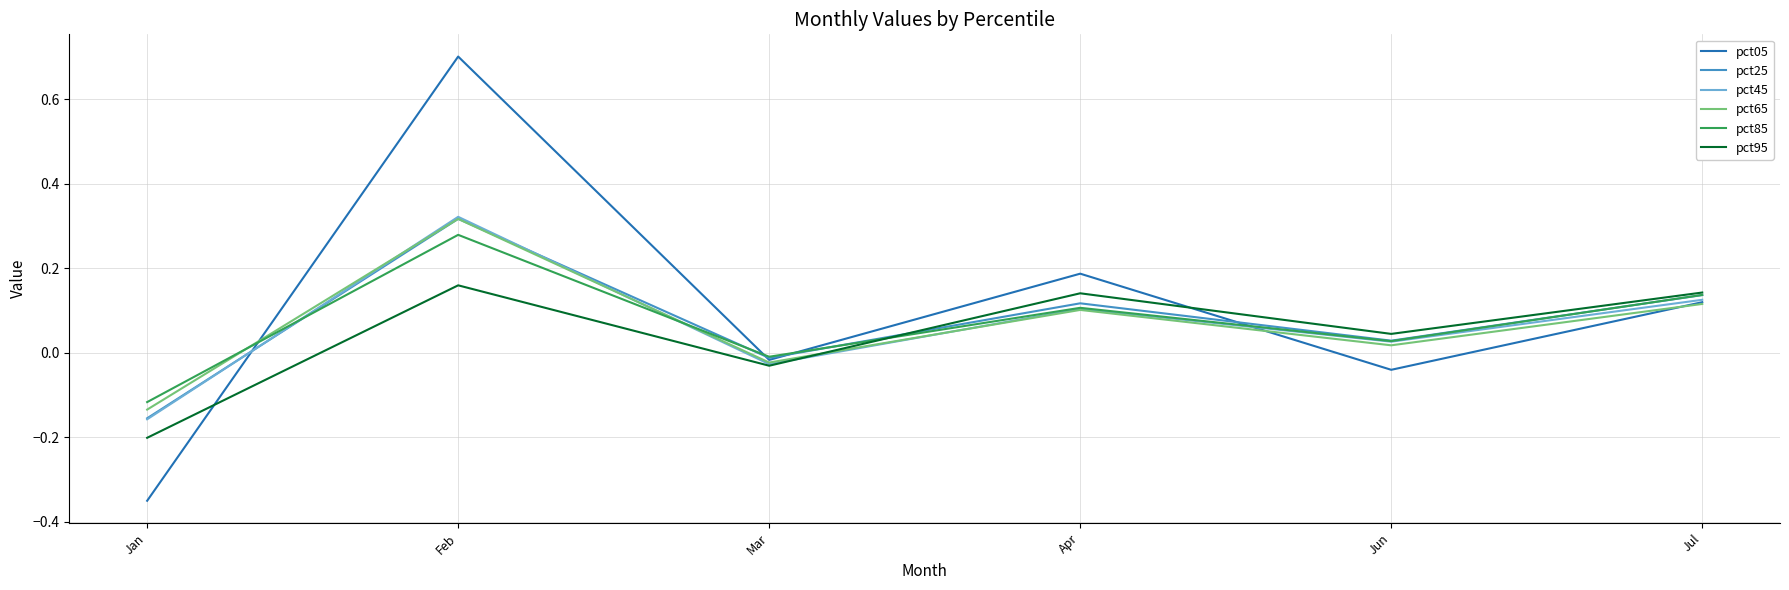

At which category does pct45 reach its first local peak?

Feb